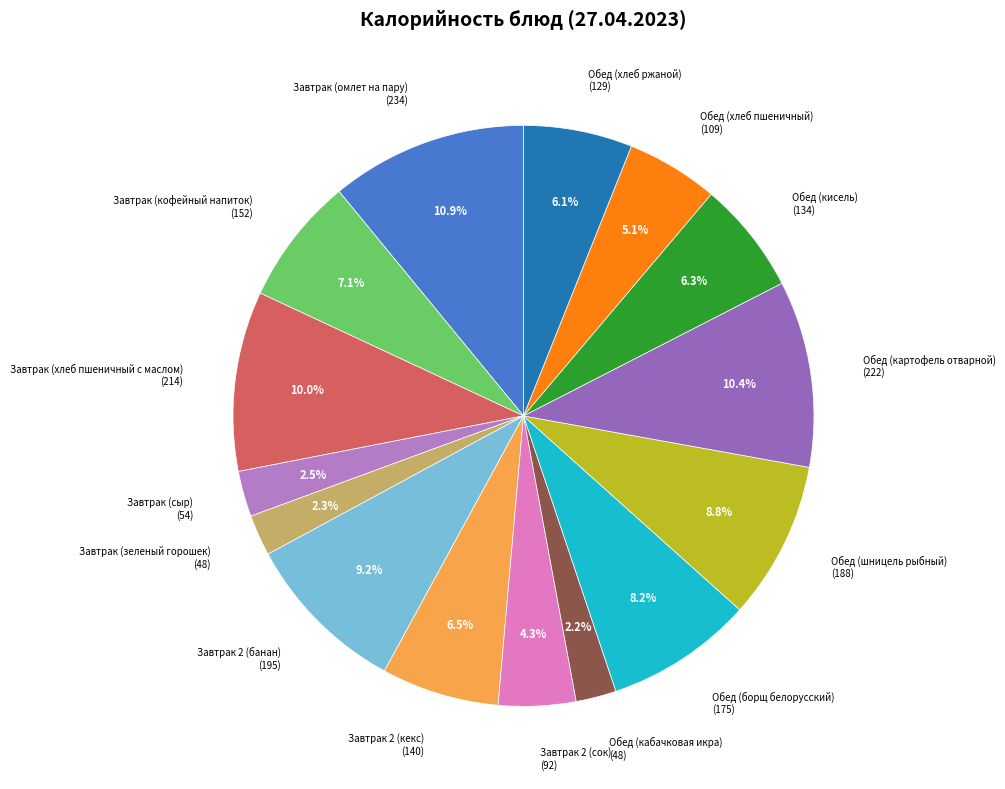

To the nearest percent, what is the average slice percentage?

7%